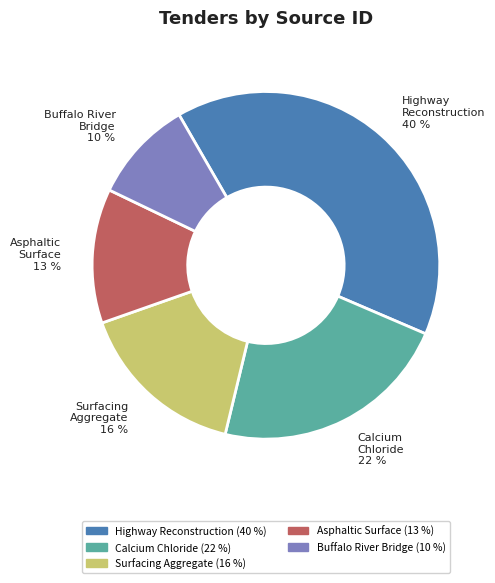

To the nearest percent, what is the difference between the largest and smallest slice percentages?

30%